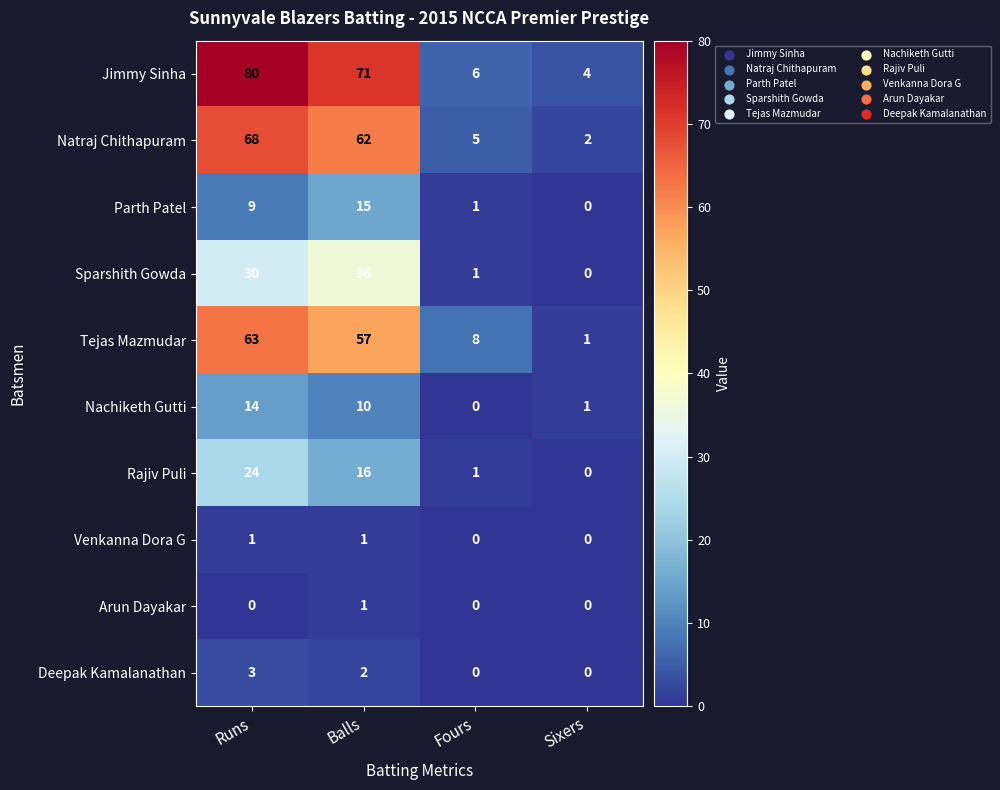

Count the number of categories in the chart.

4